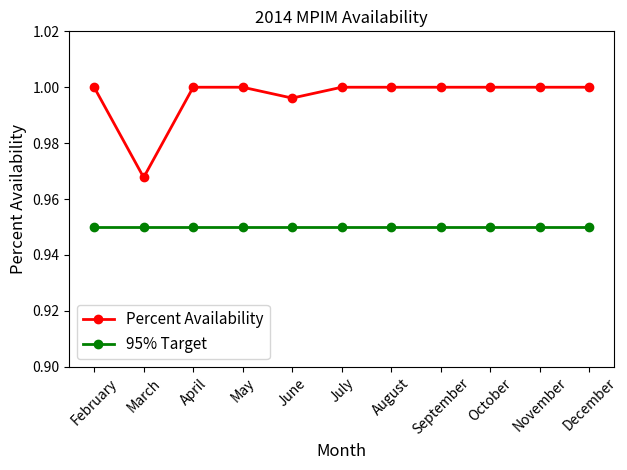

True or false: Percent Availability has a value of 0.2 at March.

False